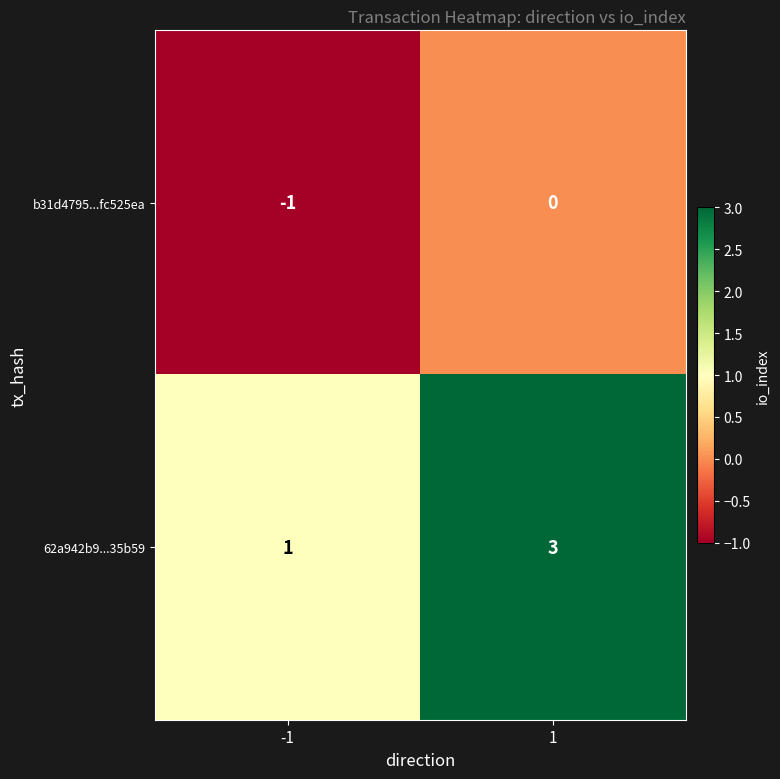

Count the number of data series in this chart.

2